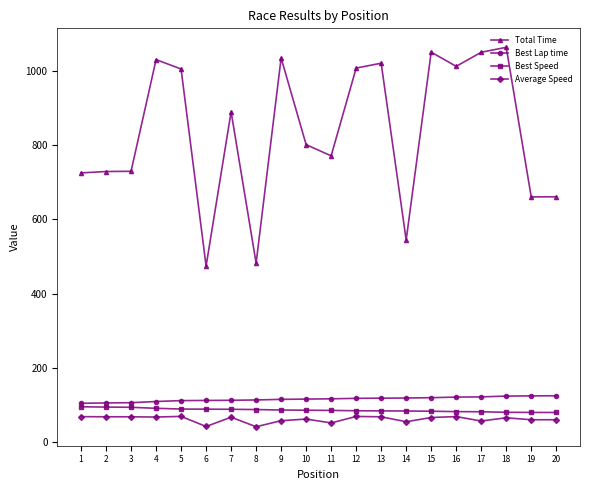

How many series are shown in this chart?

4